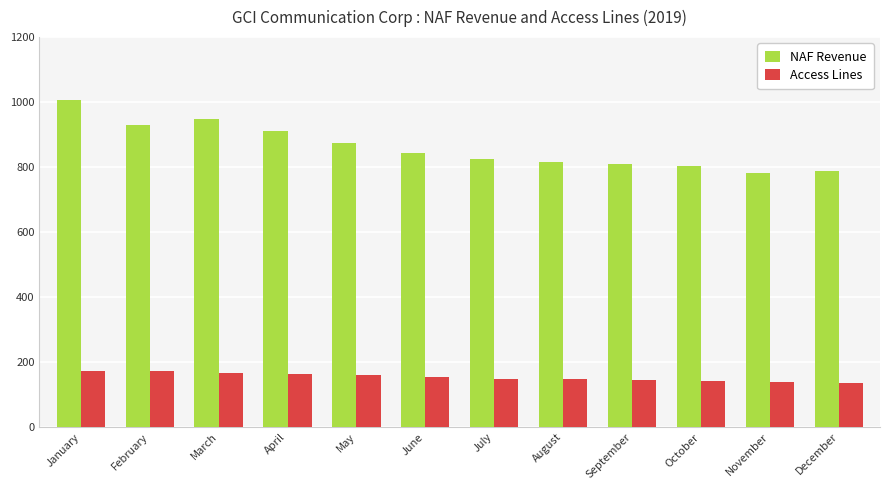

Is it true that Access Lines equals 232.9 at August?

False